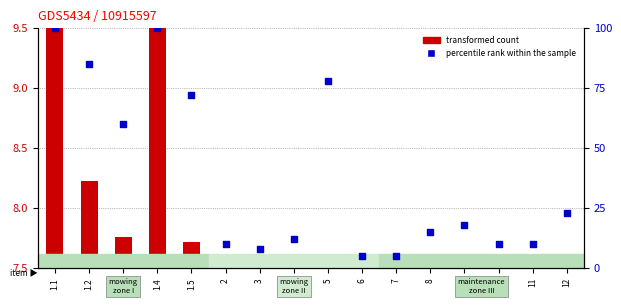

What is the total value across all series at 2?

10.0